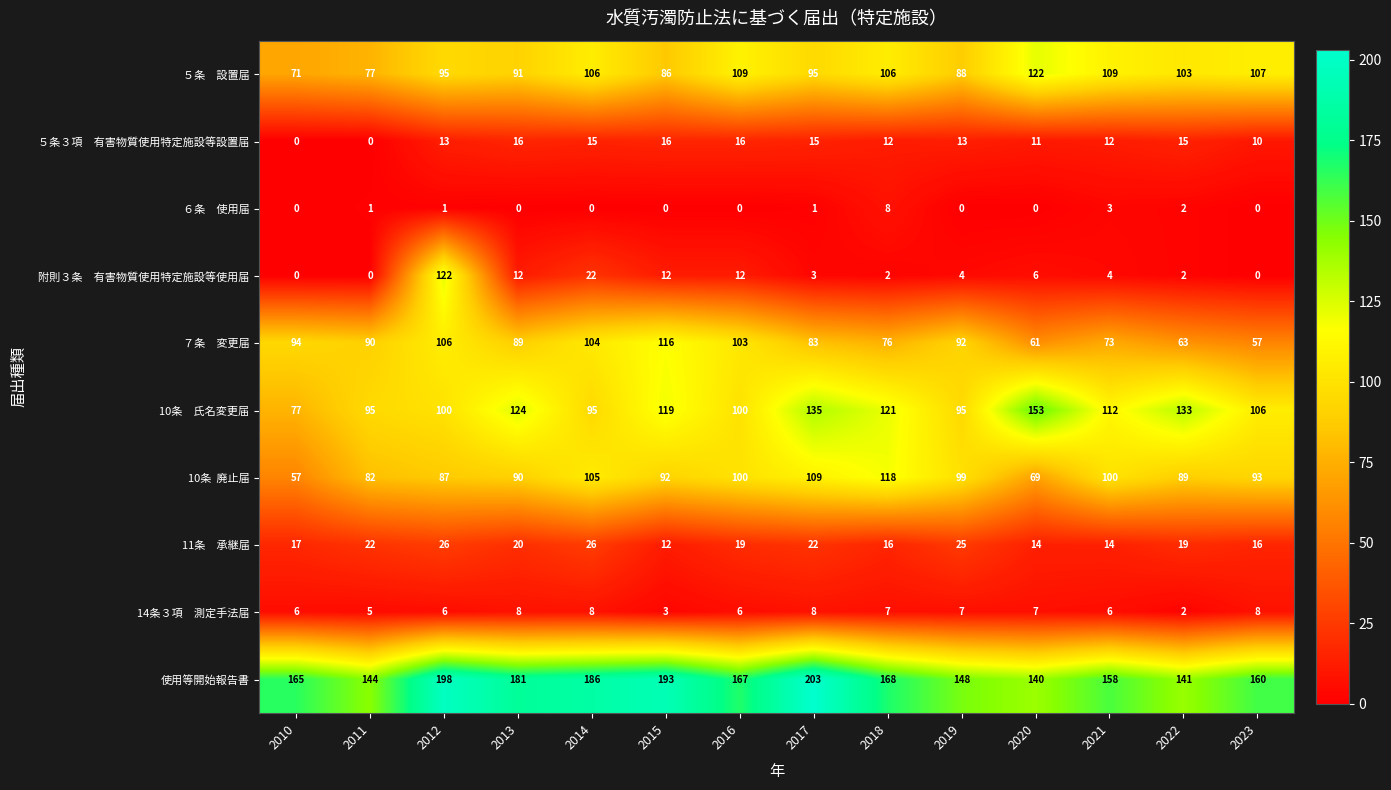

What is the spread (max minus min) of values at 2018?

166